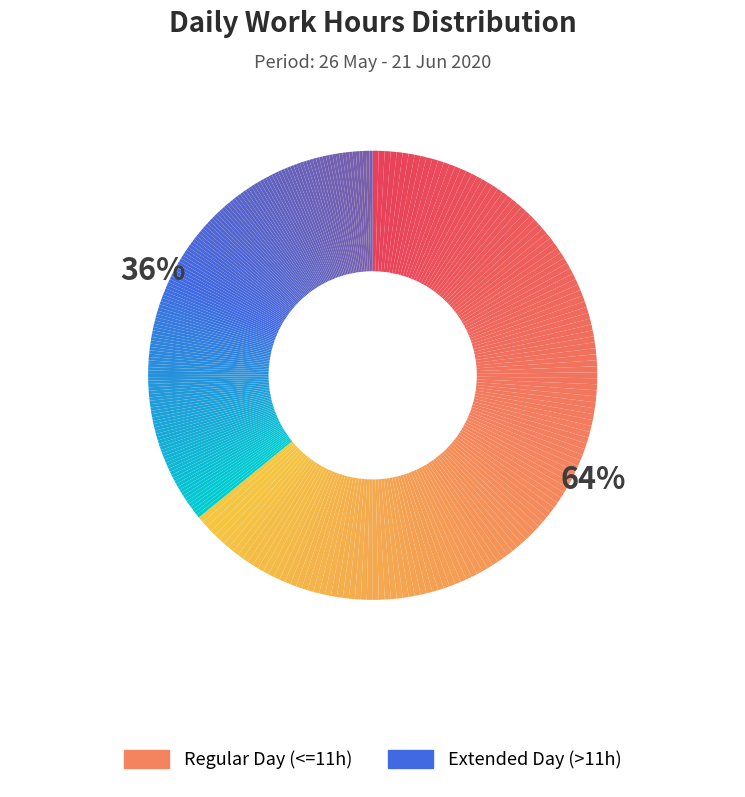

Is 30-May the majority of the pie?

No